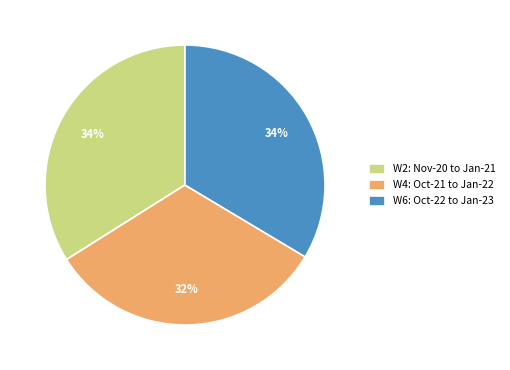

True or false: W4: Oct-21 to Jan-22 accounts for 45% of the total.

False